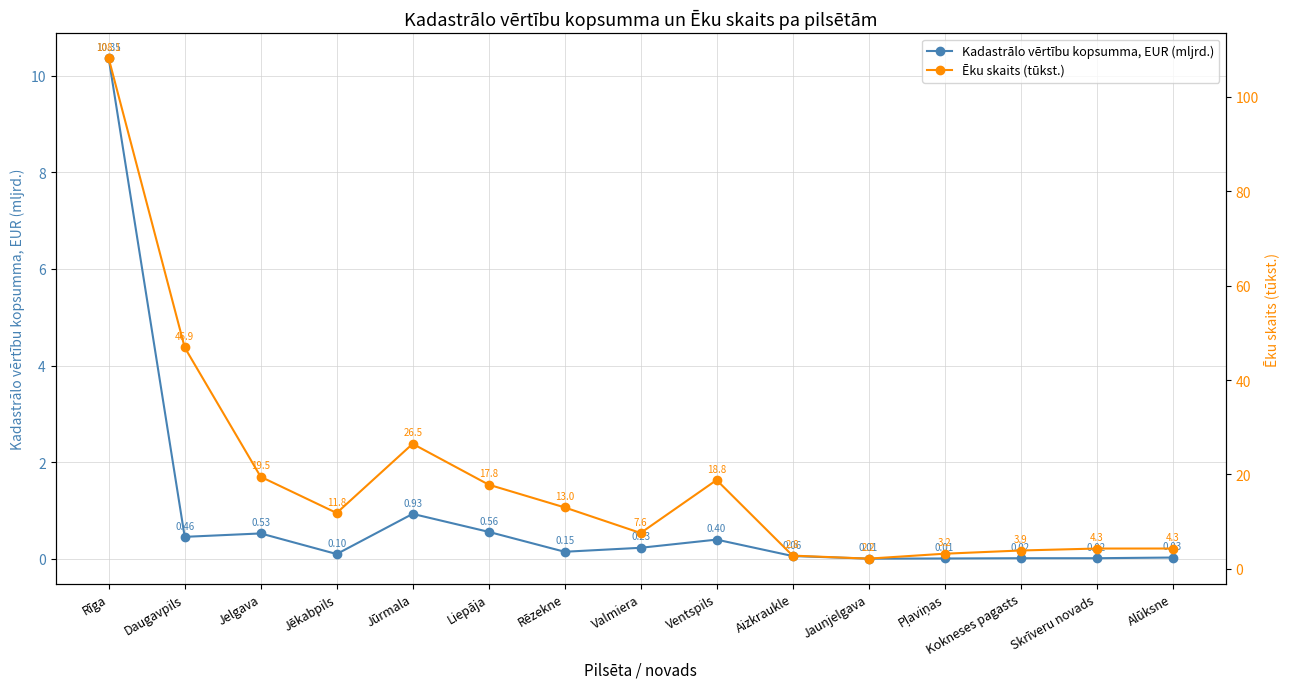

What is the total value across all series at Rīga?

118.4